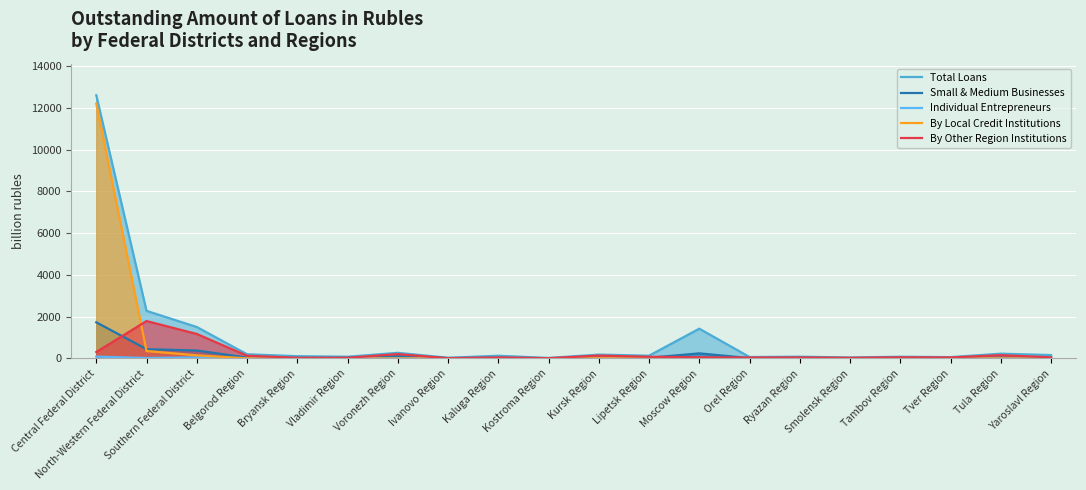

True or false: Total Loans and By Other Region Institutions cross at least once.

False